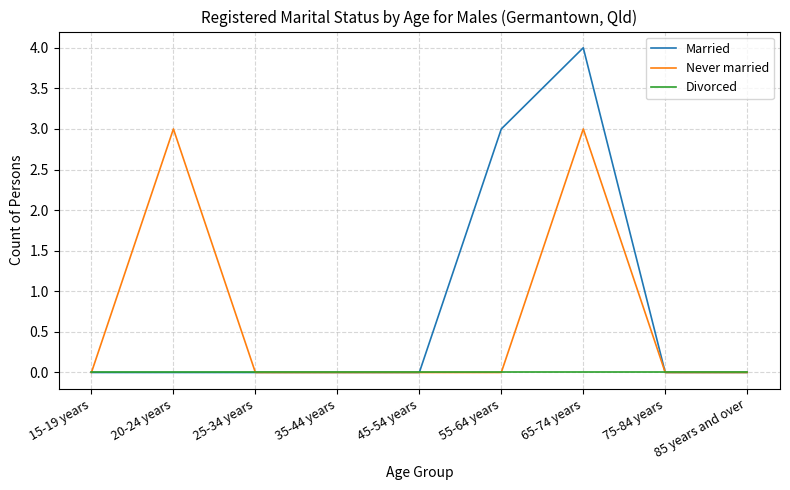

Is the value of Never married at 15-19 years greater than the value of Married at 55-64 years?

No